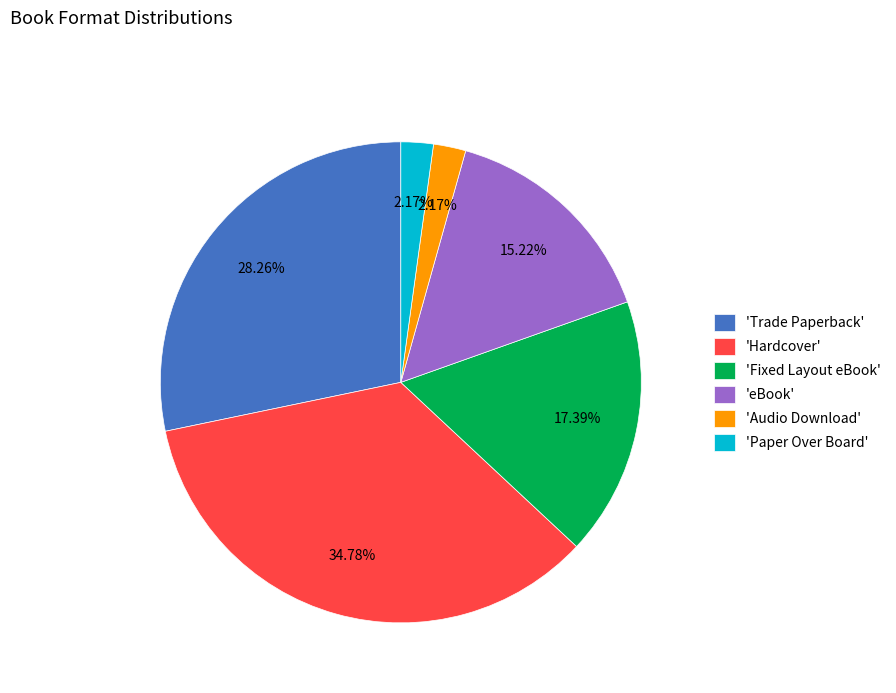

What is the largest slice in the pie chart?

'Hardcover'